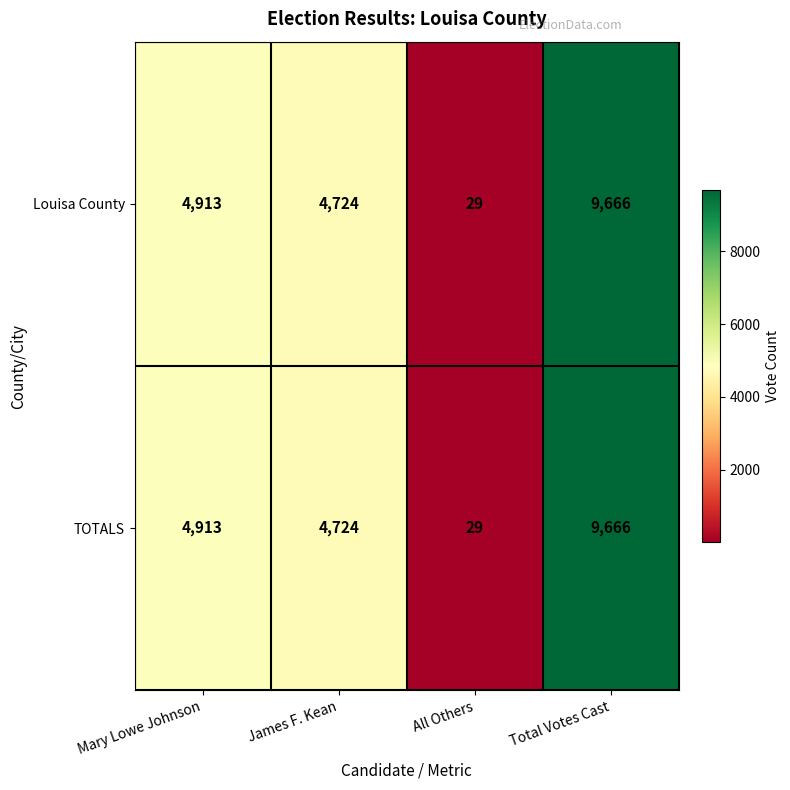

What value does the Louisa County series have at Total Votes Cast, to the nearest 50?

9650